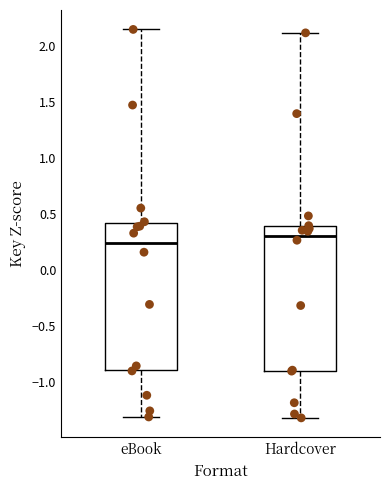

Reading left to right, transcribe this box plot: for each box, give where its median line is, the range the box spans, and where its two whiskers end, as read against the y-axis. The values are not printed on the chart, so give them approximately, as read against the axis.

eBook: median 0.25, box -0.90 to 0.40, whiskers -1.30 to 2.15
Hardcover: median 0.30, box -0.90 to 0.40, whiskers -1.30 to 2.10